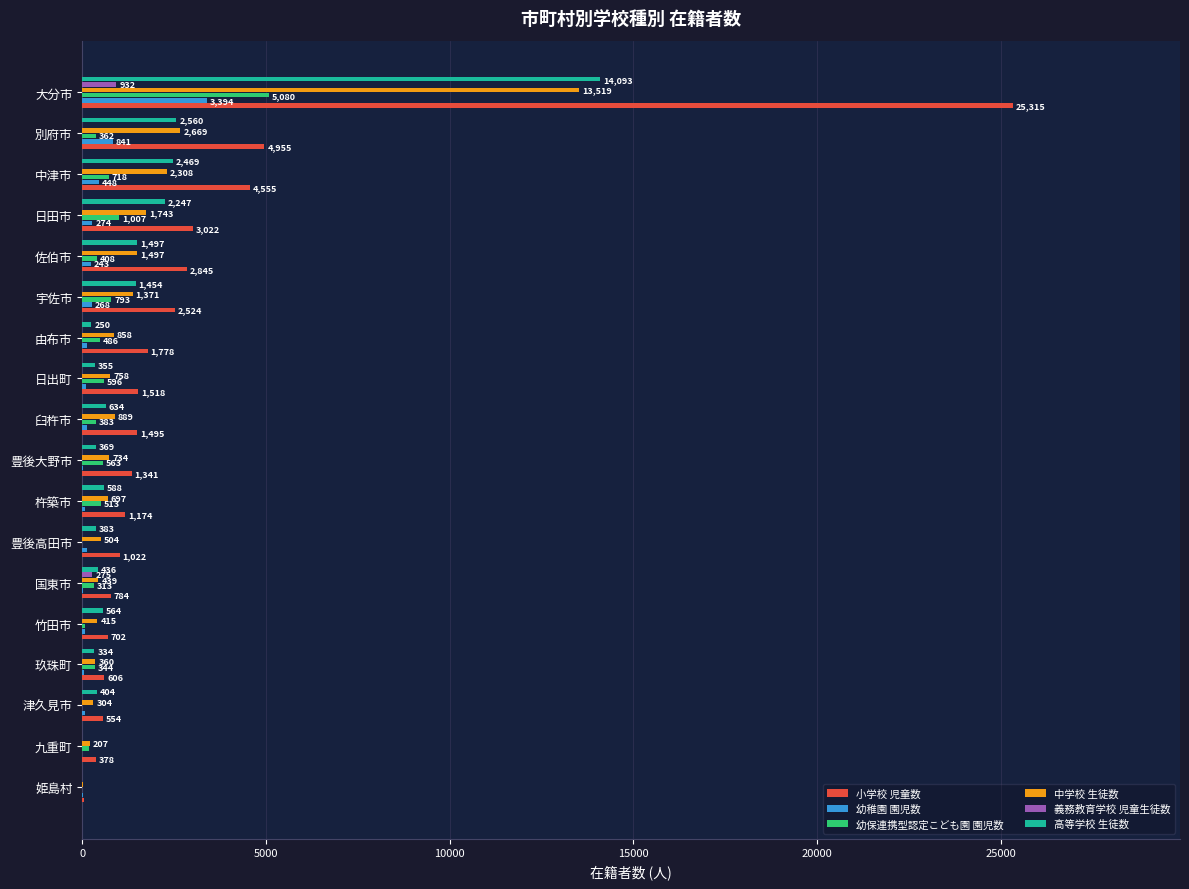

Between 佐伯市 and 日田市, which series saw the biggest shift?

高等学校 生徒数